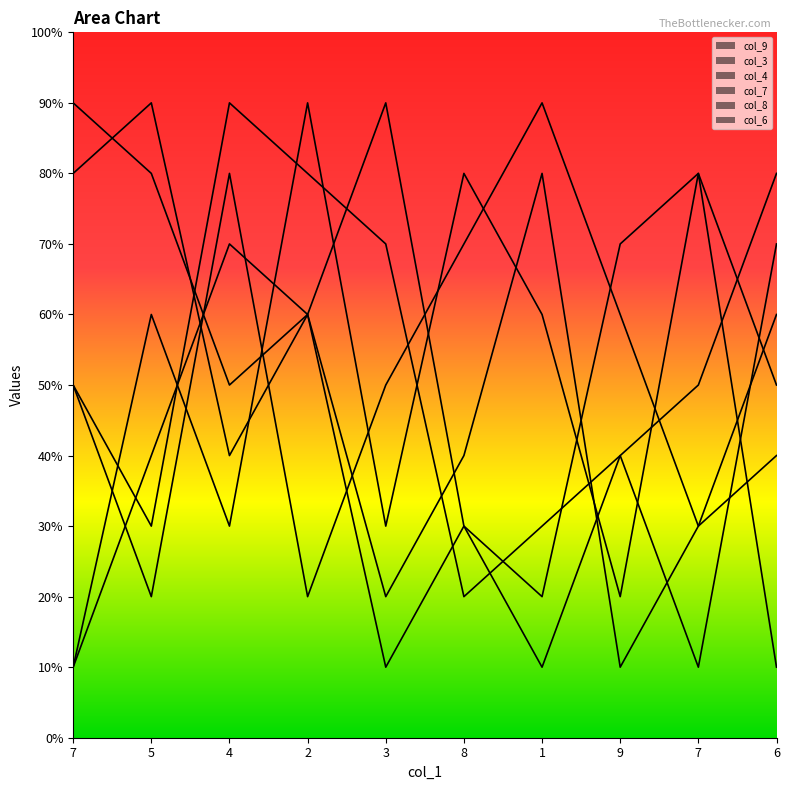

What is the lowest value of the col_3 series?

1